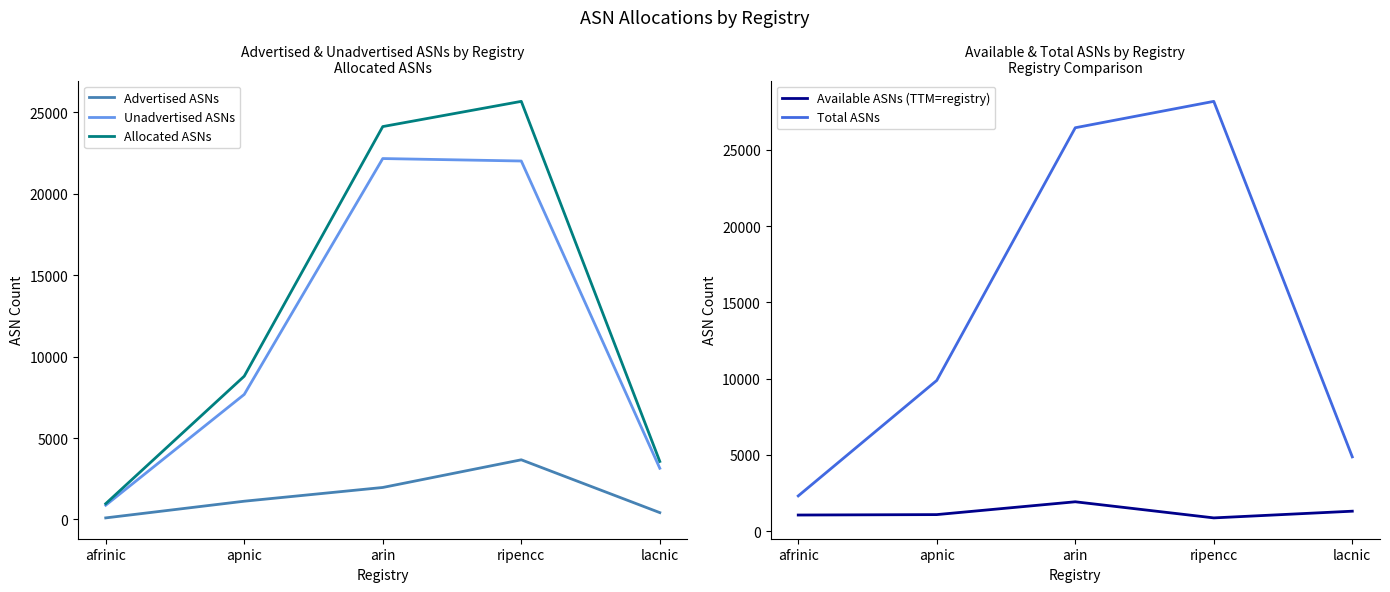

What is the sum of the Allocated ASNs values at arin and afrinic?

25102